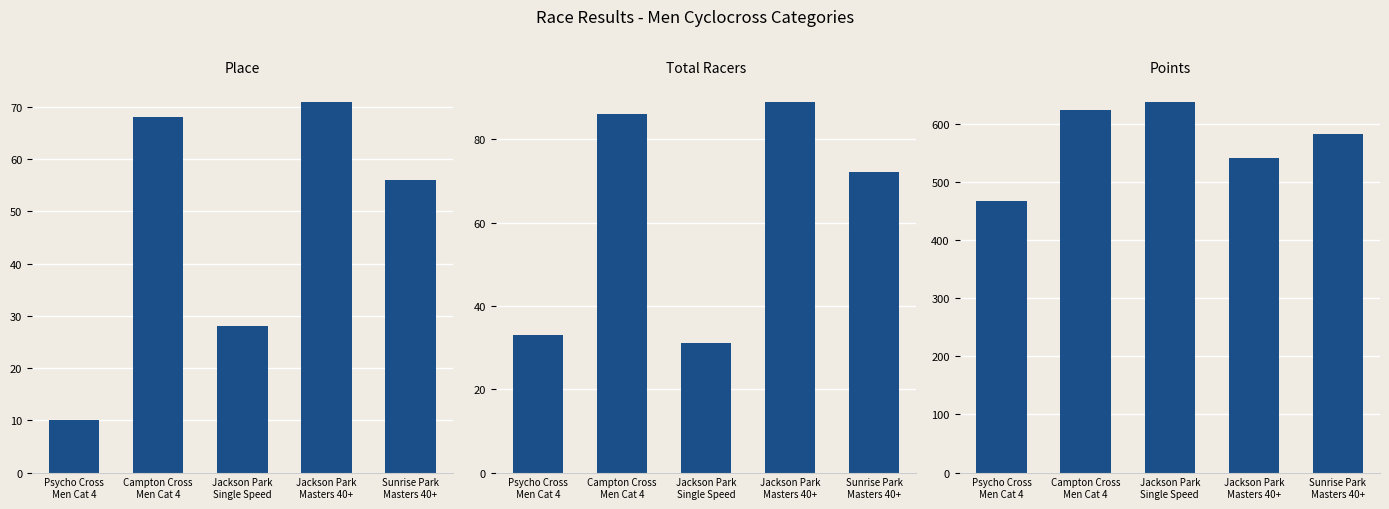

Where does the Total Racers series first go above 72?

Campton Cross
Men Cat 4